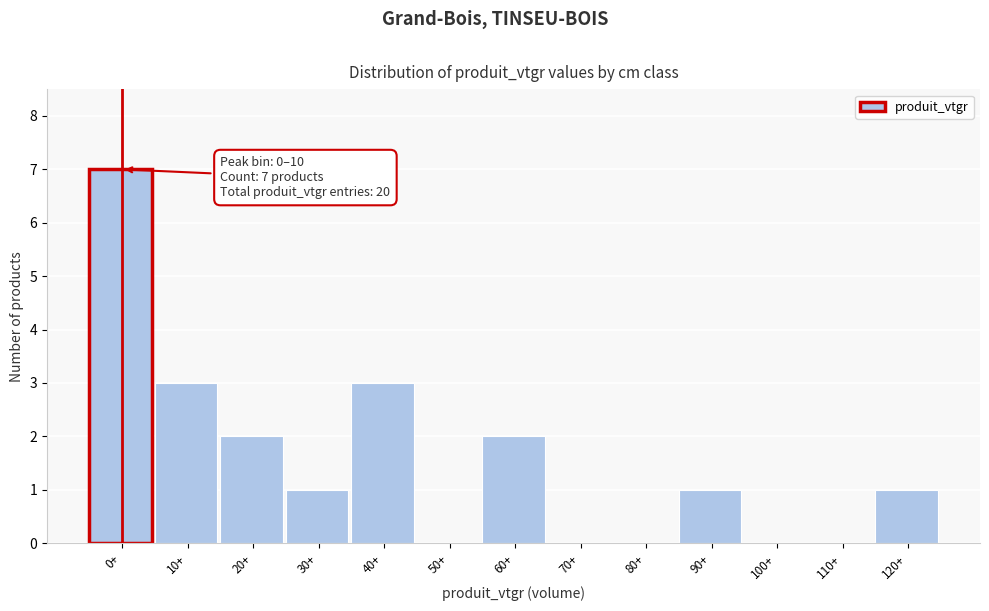

Reading right to left, what are all the values shown in this chart?

120+=1	110+=0	100+=0	90+=1	80+=0	70+=0	60+=2	50+=0	40+=3	30+=1	20+=2	10+=3	0+=7